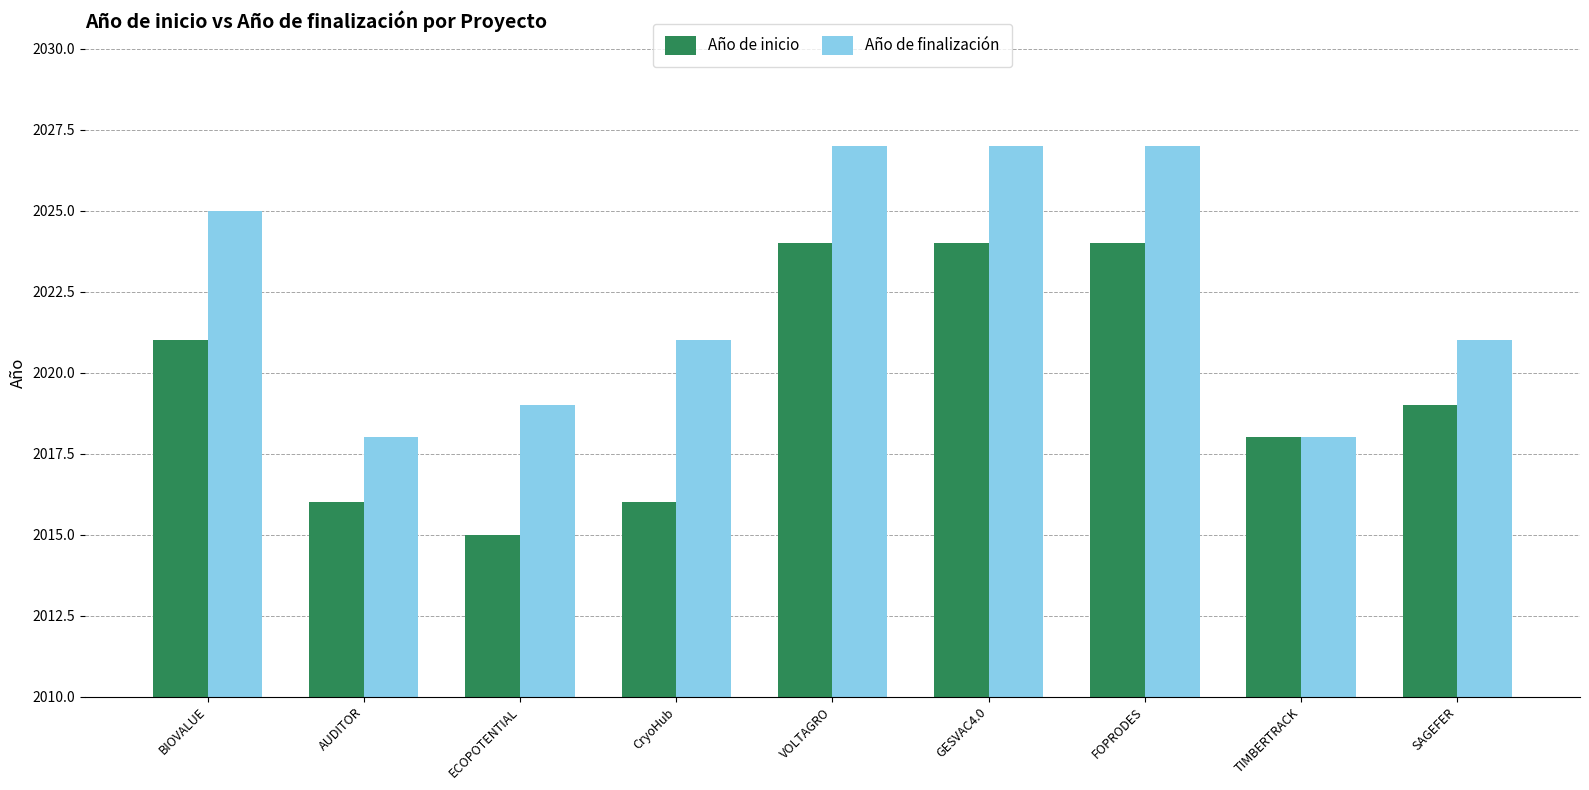

Does the chart contain stacked bars?

No